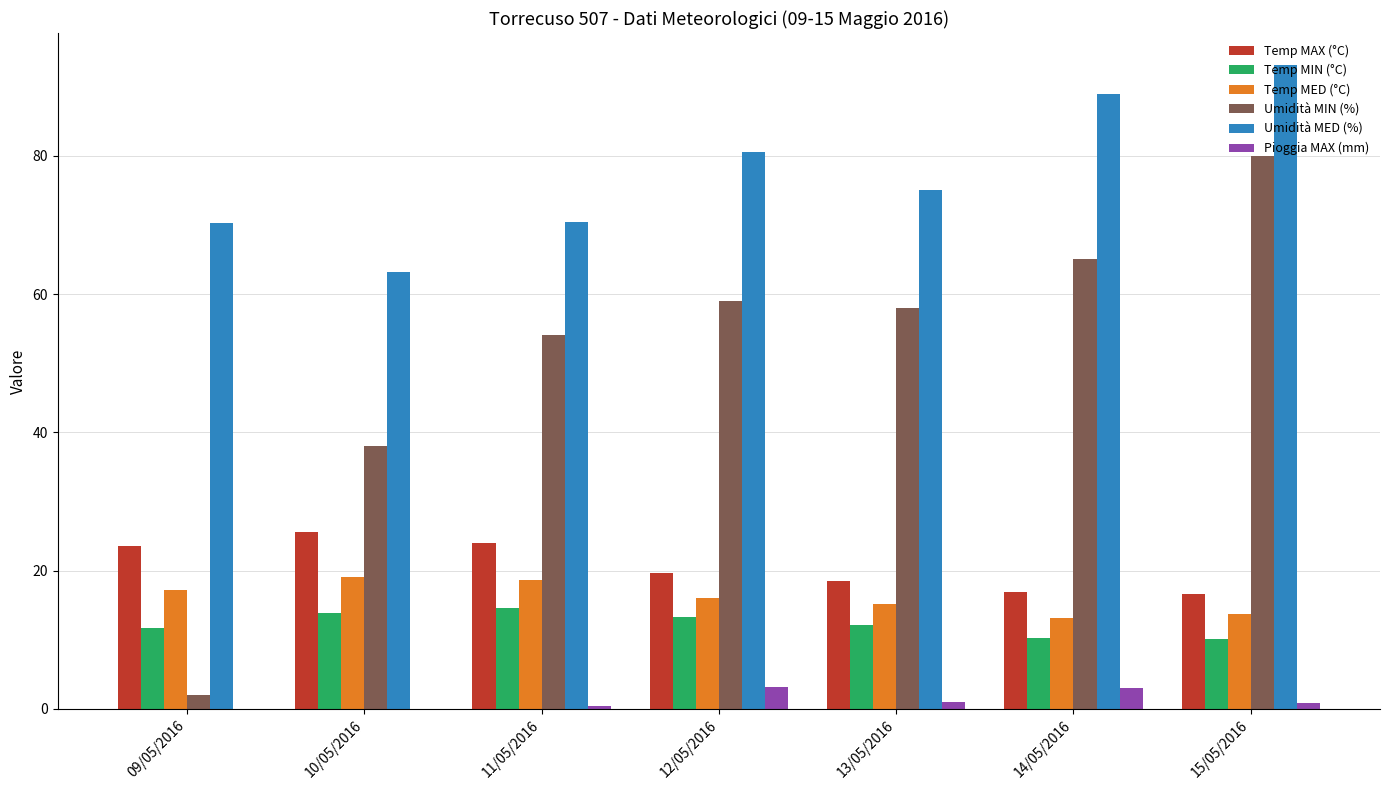

Does the chart contain stacked bars?

No